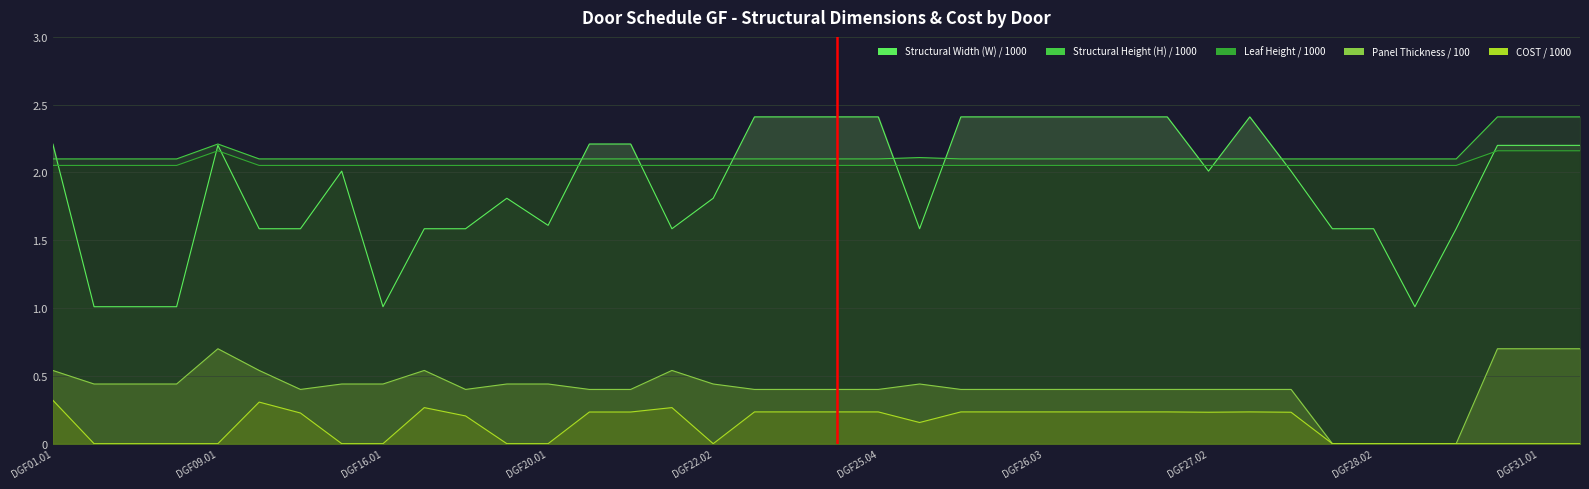

At which label is COST closest to 0?

Ground